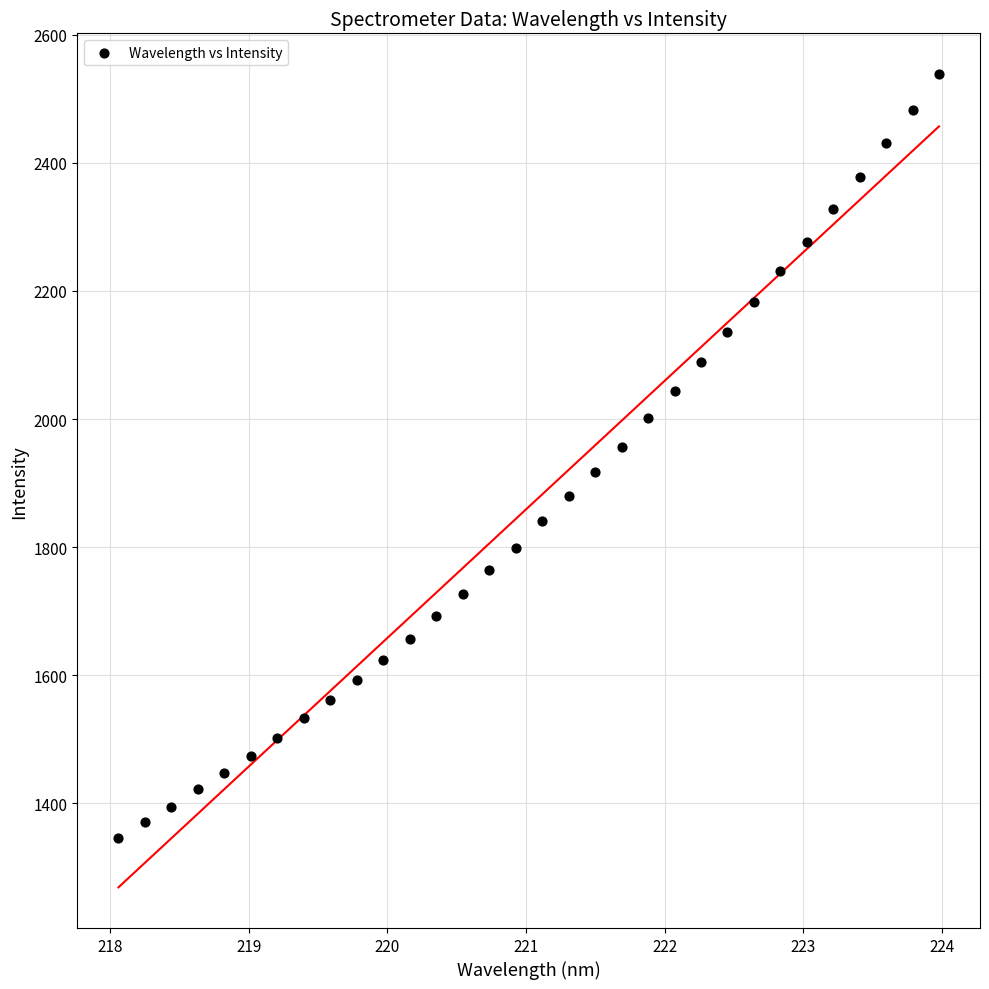

What is the range of Y values (max minus min)?

1193.2